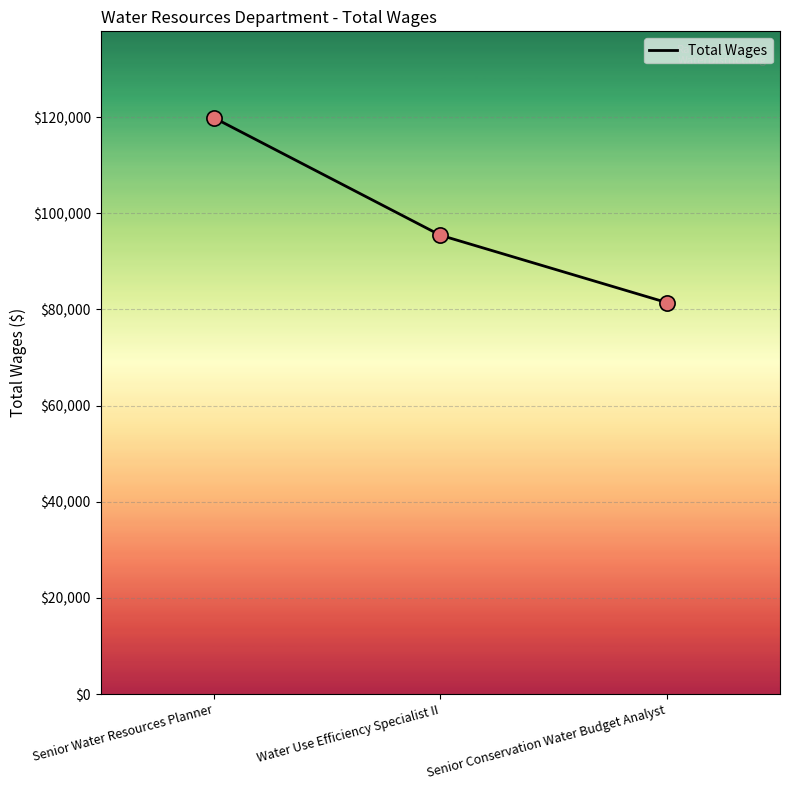

Between Water Use Efficiency Specialist II and Senior Conservation Water Budget Analyst, which is larger?

Water Use Efficiency Specialist II